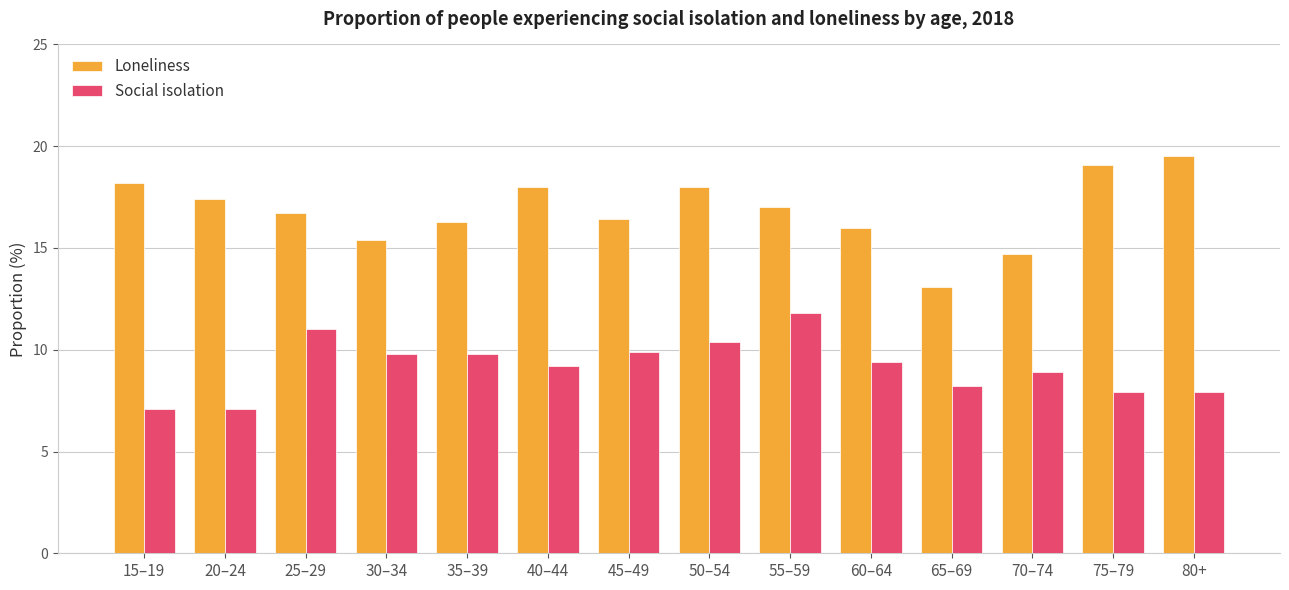

Where does the Loneliness series first go above 17?

15–19